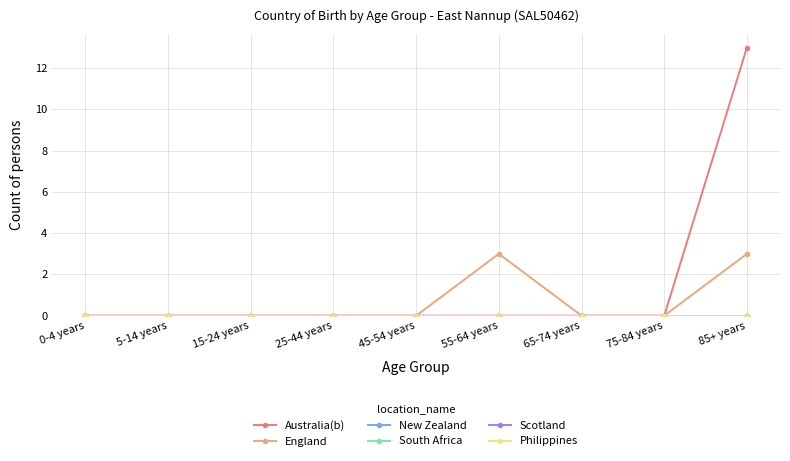

True or false: England and Philippines cross at least once.

False